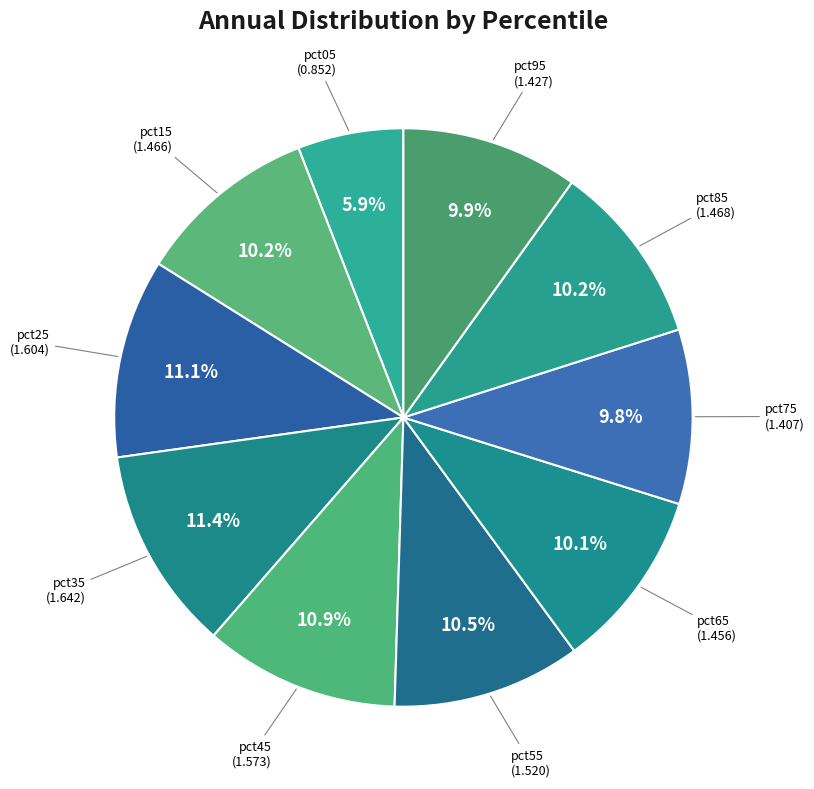

Which slice is the largest?

pct35